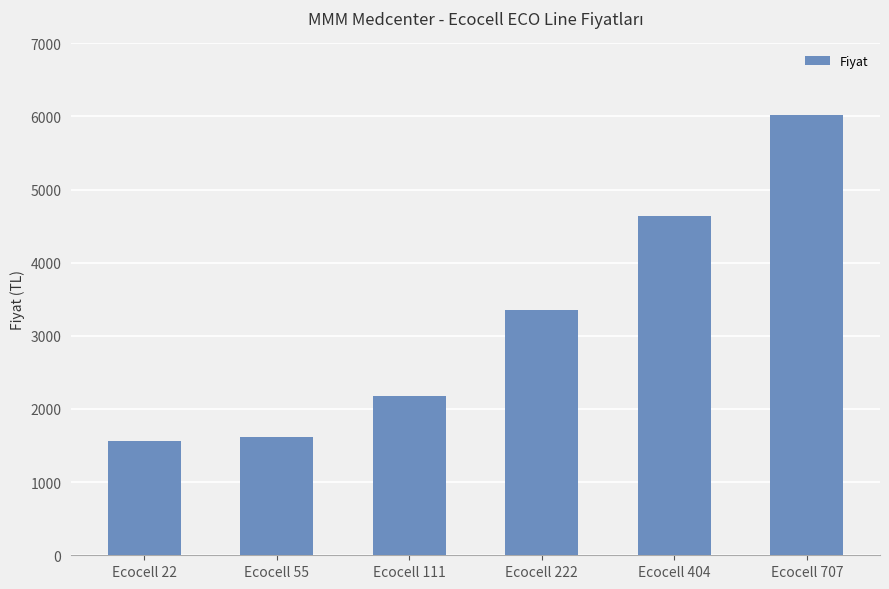

What is the value of the 2nd bar from the left?

1612.2